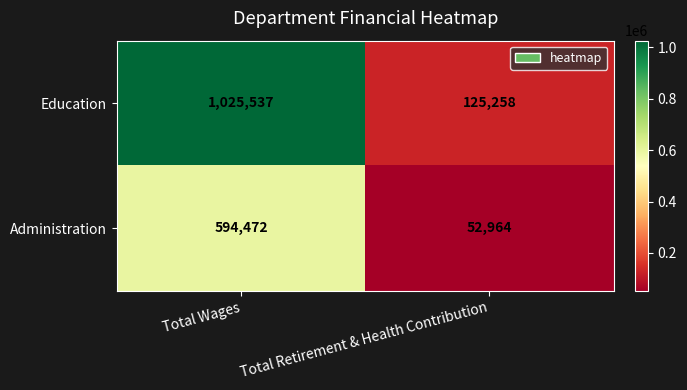

True or false: Education has a value of 479686 at Total Wages.

False